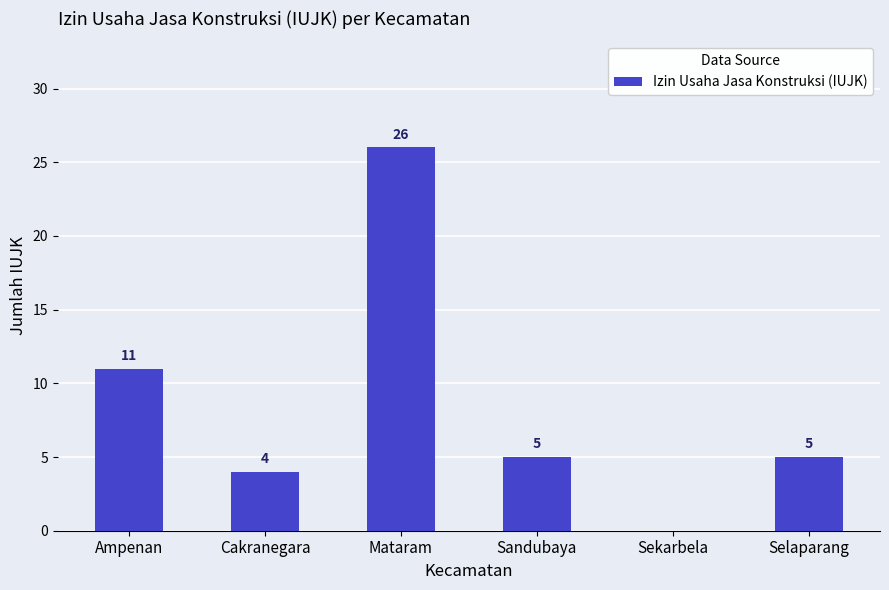

What is the change in value from Cakranegara to Mataram?

+22